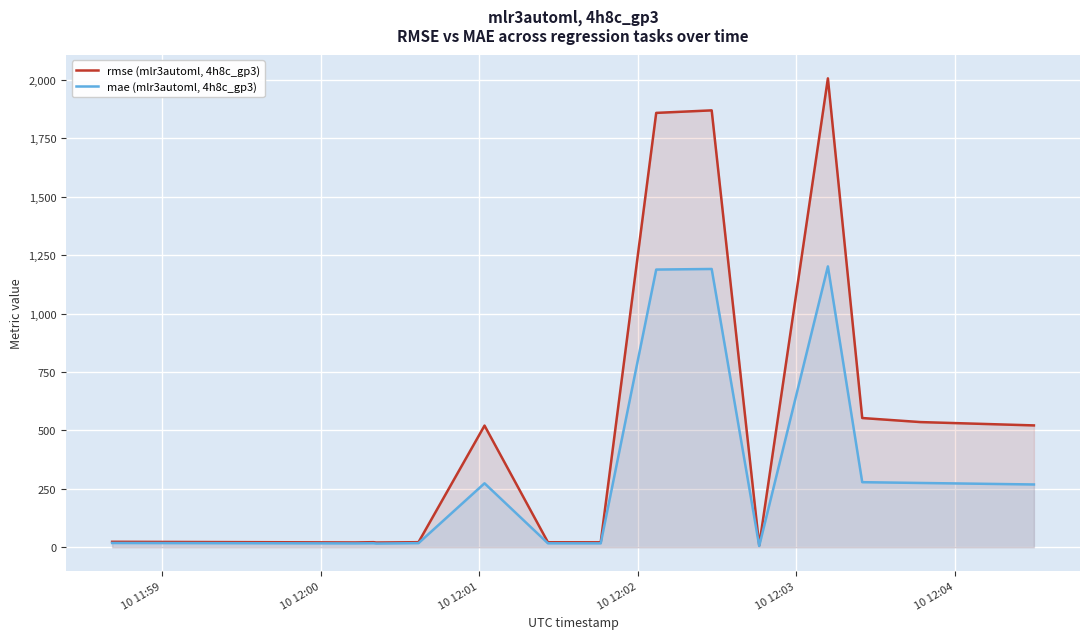

True or false: rmse (mlr3automl, 4h8c_gp3) has a value of 37.5 at 10 12:01.

False